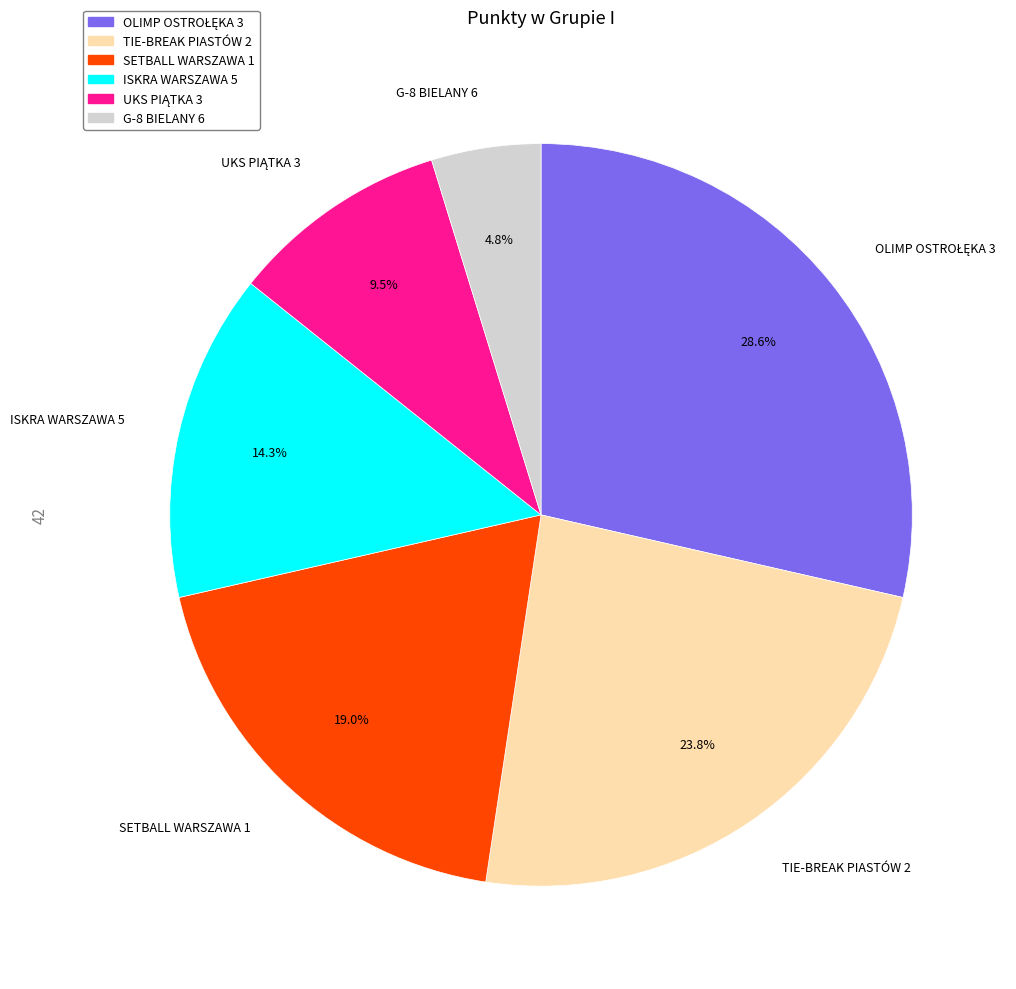

To the nearest percent, what is the average slice percentage?

17%